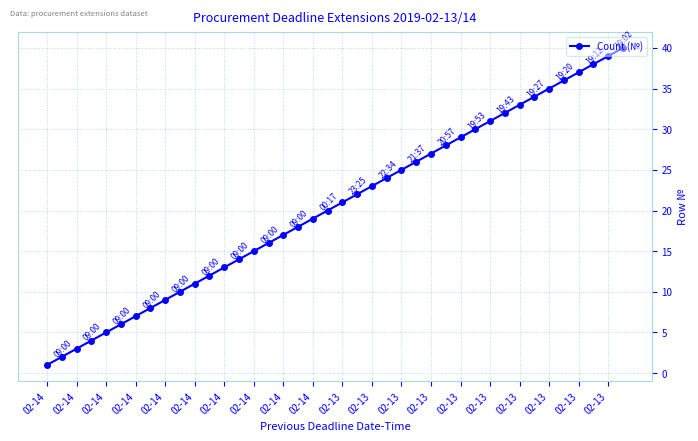

How many lines are shown in the chart?

1